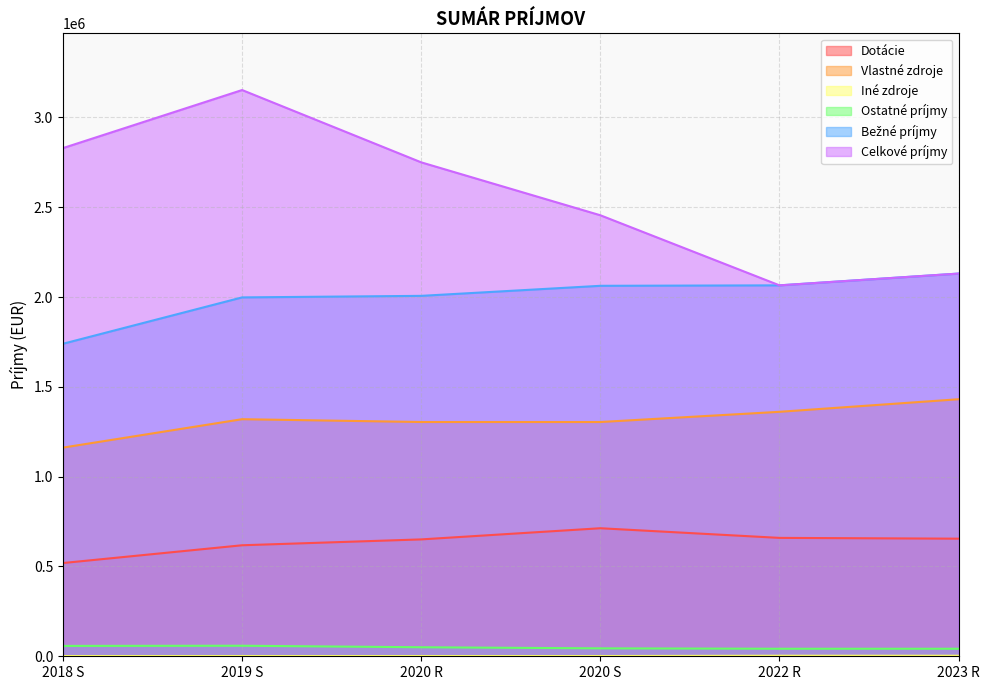

True or false: Ostatné príjmy has a value of 41921.0 at 2022 R.

True